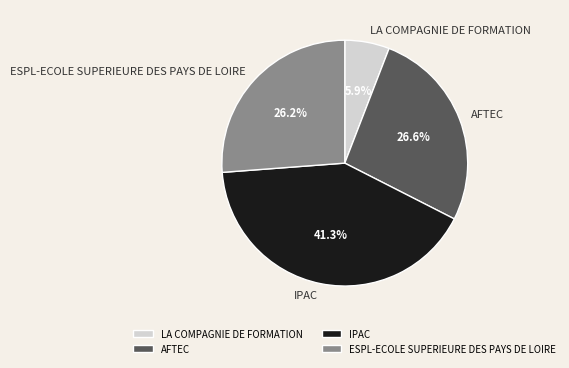

What is the ratio of the value at AFTEC to the value at ESPL-ECOLE SUPERIEURE DES PAYS DE LOIRE?

1.0